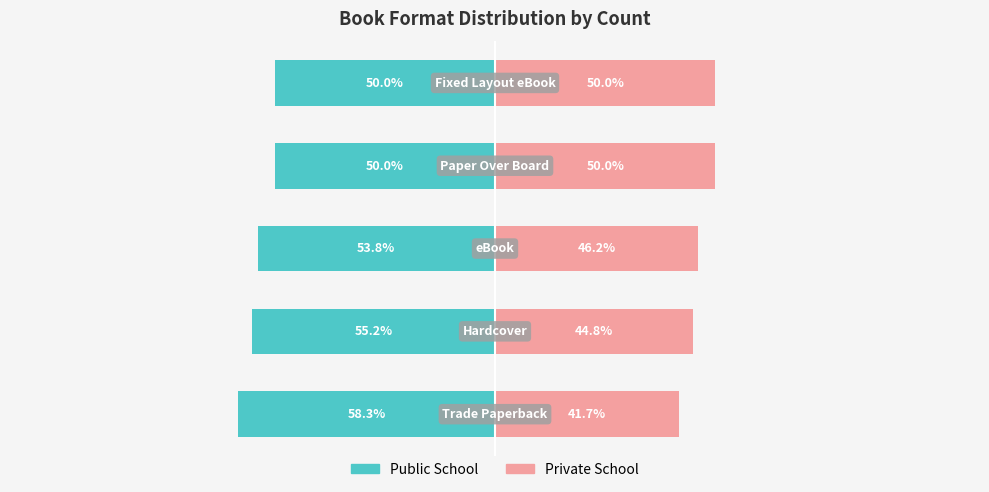

The value of Public School at 3 is -71.0. True or false?

False